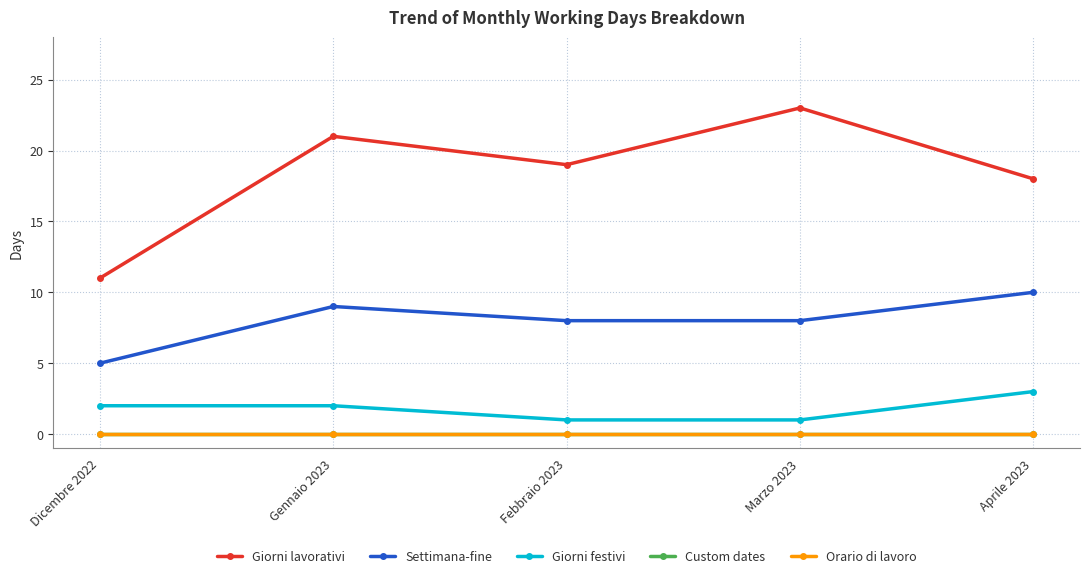

What is the label of the 5th point from the right?

Dicembre 2022